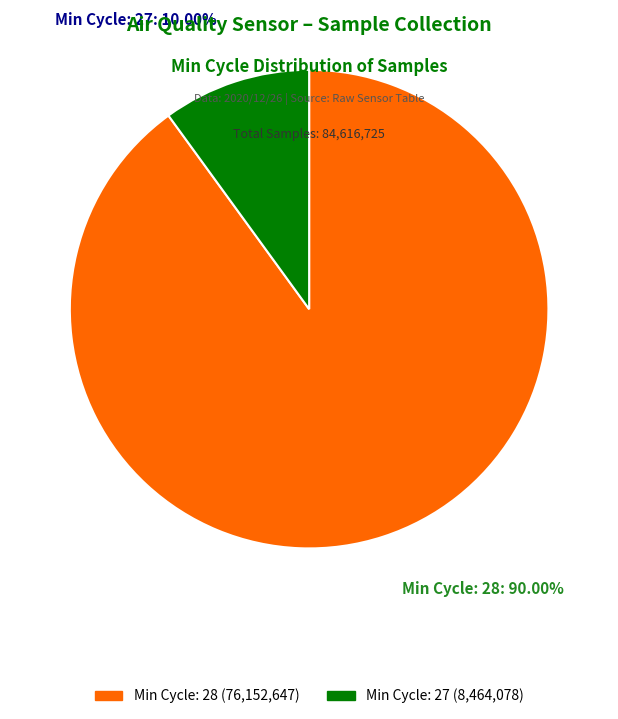

Is there a majority slice in this chart?

Yes